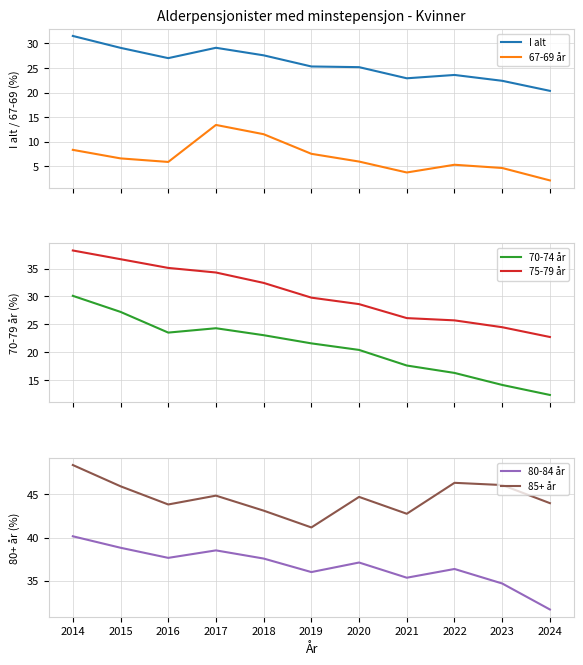

Reading left to right, what are all the values shown in this chart?

I alt: 31.5	29.1	27.0	29.1	27.6	25.3	25.2	22.9	23.6	22.4	20.3
67-69 år: 8.3	6.6	5.9	13.4	11.5	7.5	5.9	3.7	5.3	4.6	2.1
70-74 år: 30.1	27.2	23.5	24.3	23.0	21.6	20.4	17.6	16.3	14.1	12.3
75-79 år: 38.2	36.7	35.1	34.3	32.4	29.8	28.6	26.1	25.7	24.5	22.7
80-84 år: 40.1	38.8	37.7	38.5	37.6	36.0	37.1	35.4	36.4	34.7	31.7
85+ år: 48.4	45.9	43.8	44.8	43.1	41.2	44.7	42.8	46.3	46.1	44.0